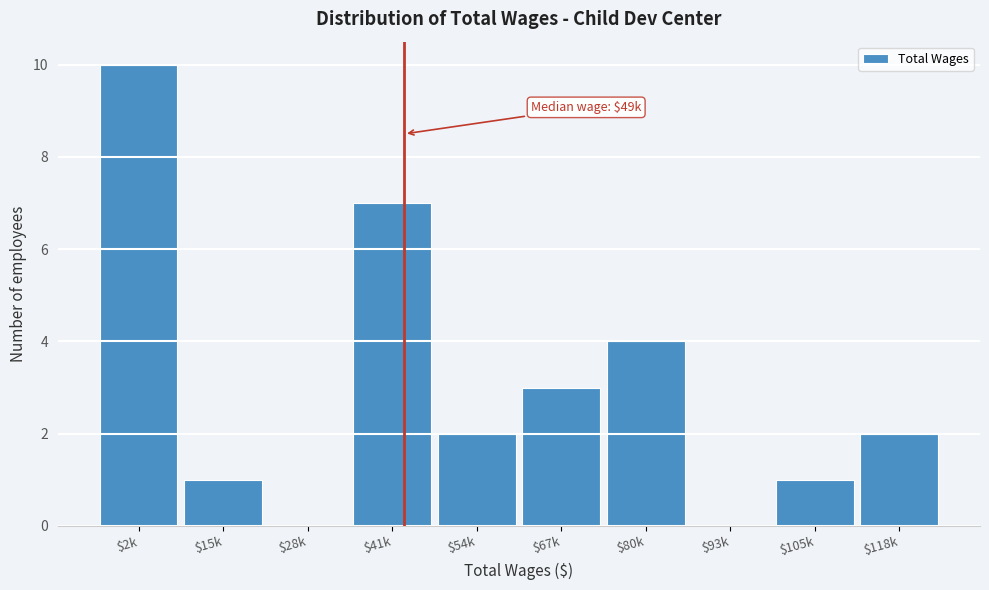

Which category has the highest value across all series?

$2k